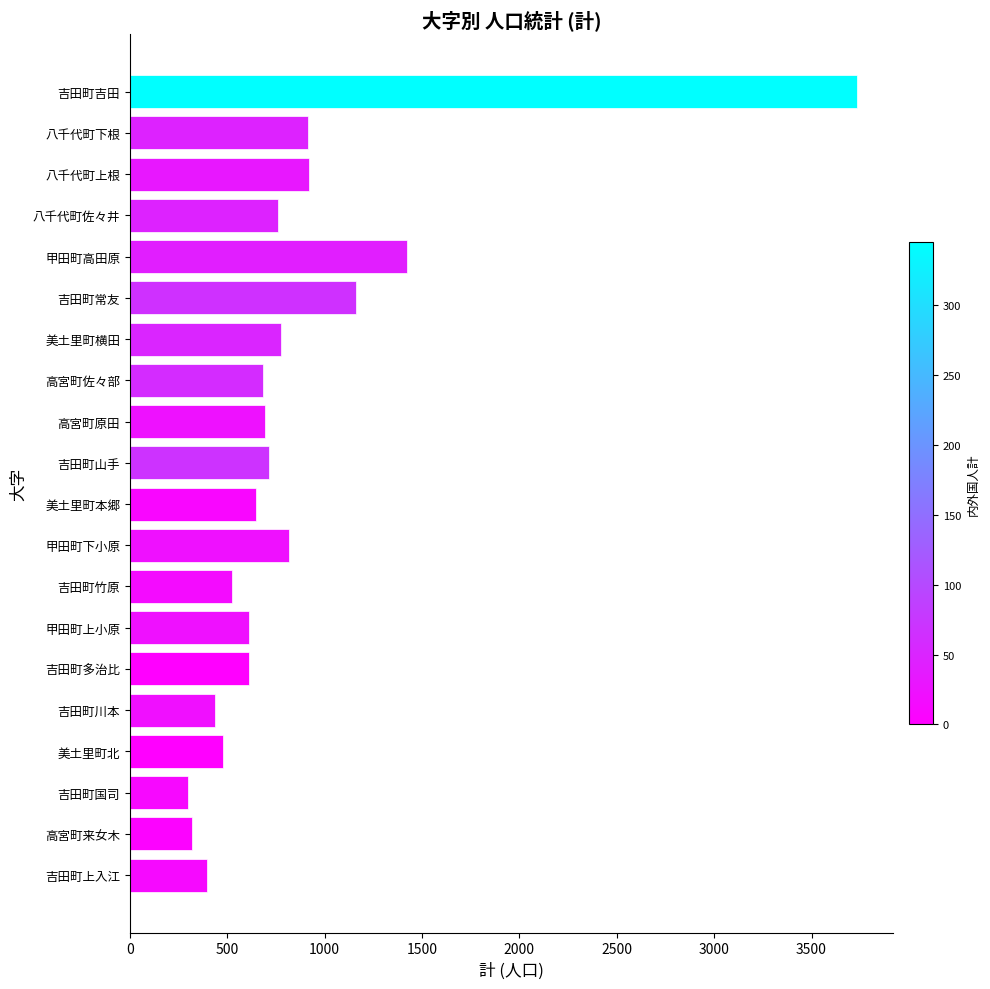

Which has a higher value, 吉田町上入江 or 吉田町多治比?

吉田町多治比